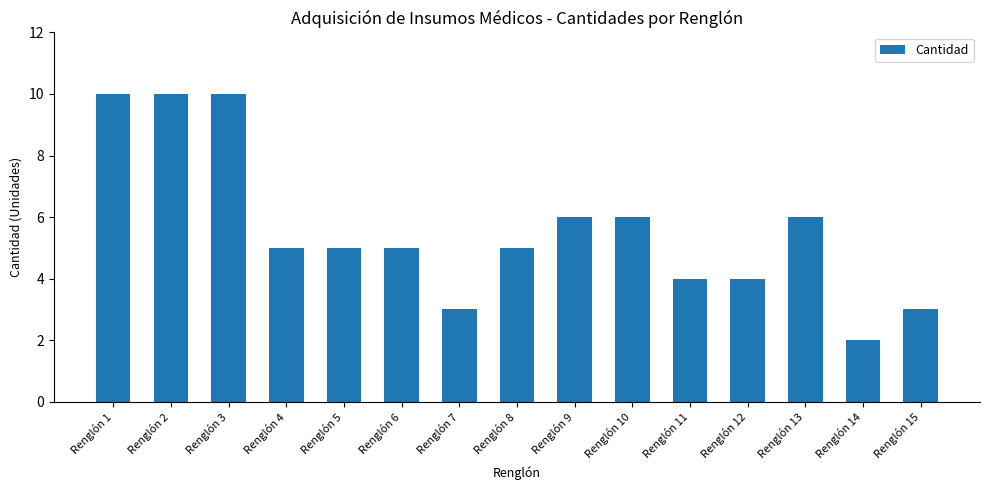

The chart shows a value of 10 at Renglón 3. True or false?

True